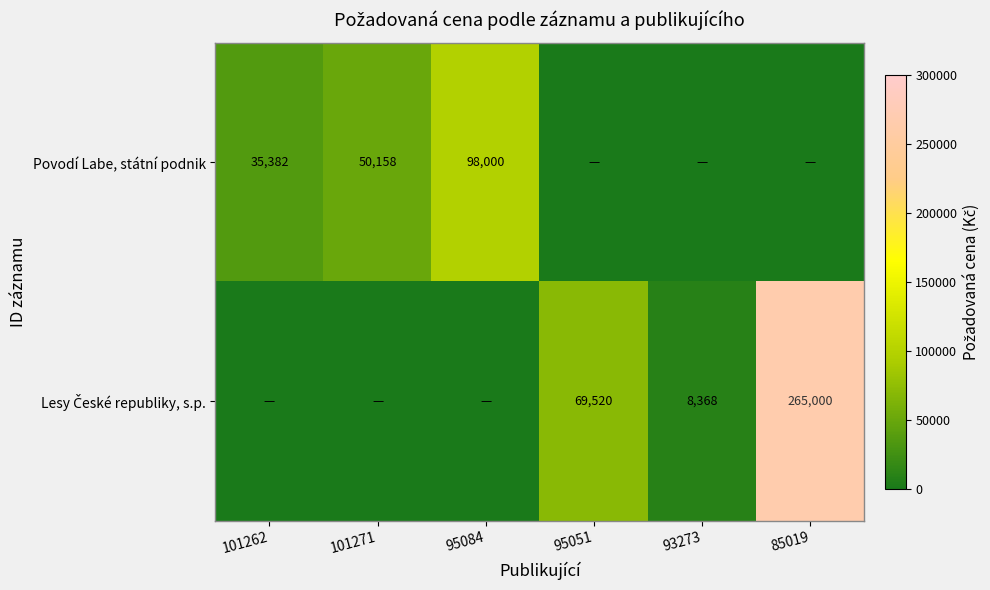

Is it true that Povodí Labe, státní podnik equals 50158 at 101271?

True